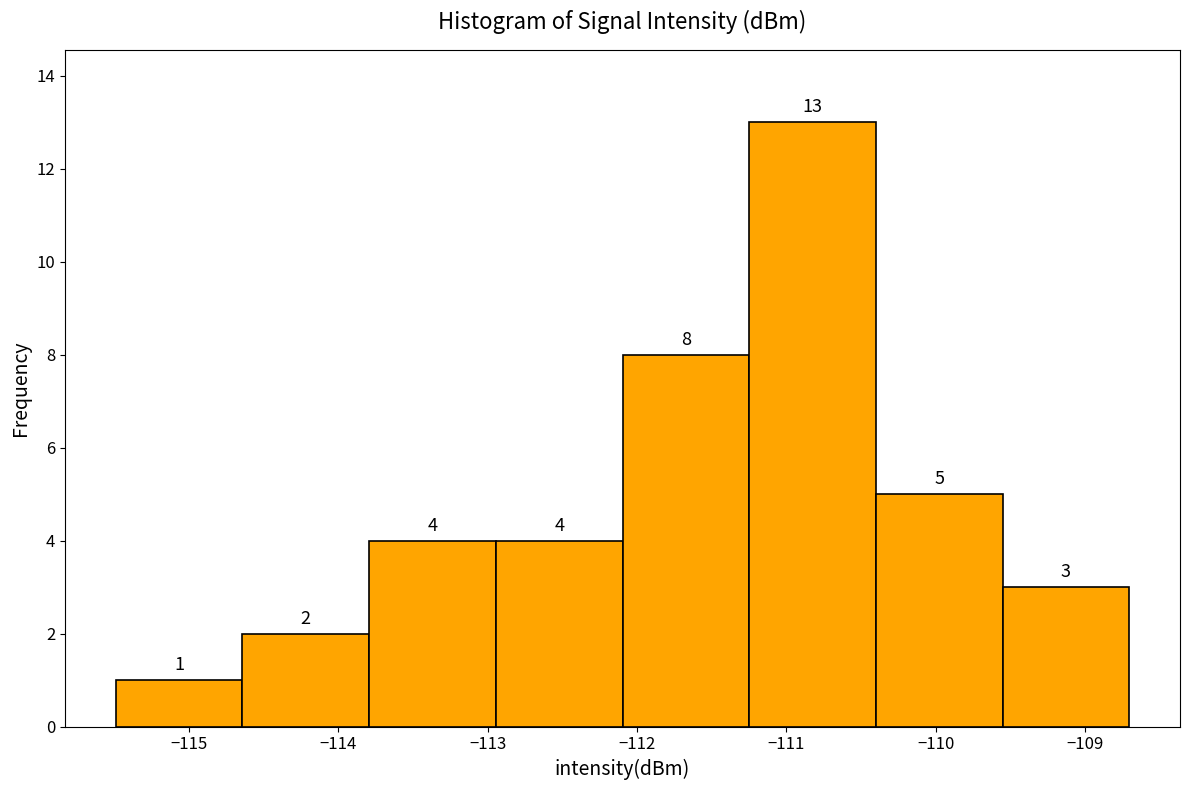

Over which range of the x-axis is the bar tallest?

-111.2 to -110.4